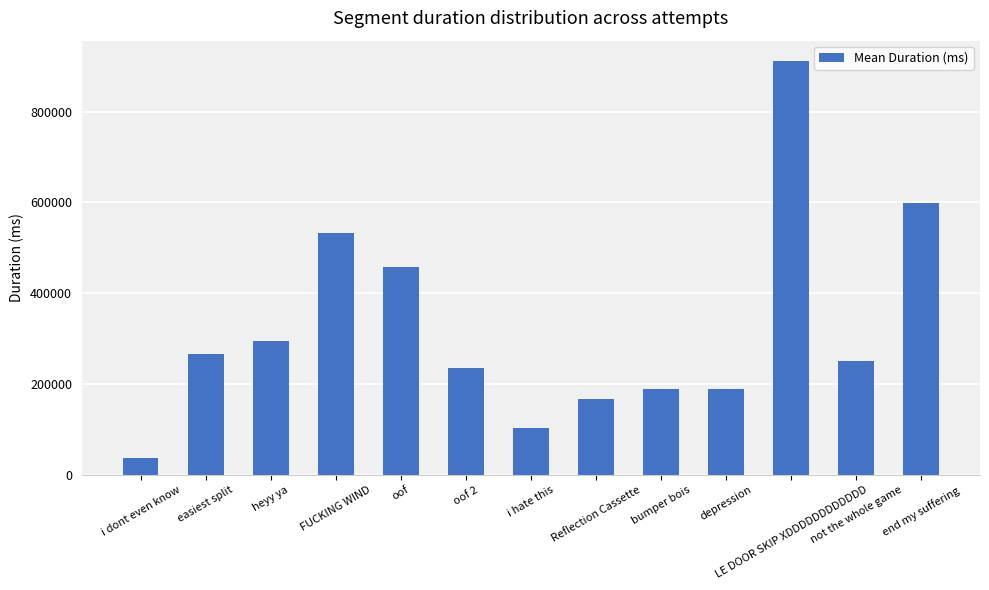

What is the difference between the maximum and second lowest values?

807307.4